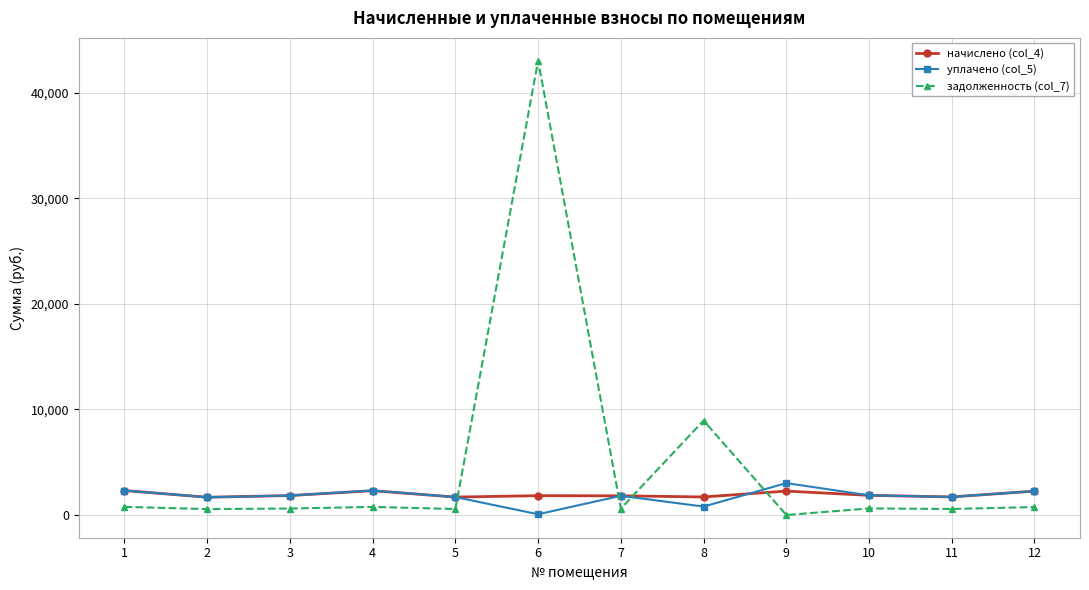

How many values in the начислено (col_4) series exceed 1840?

6